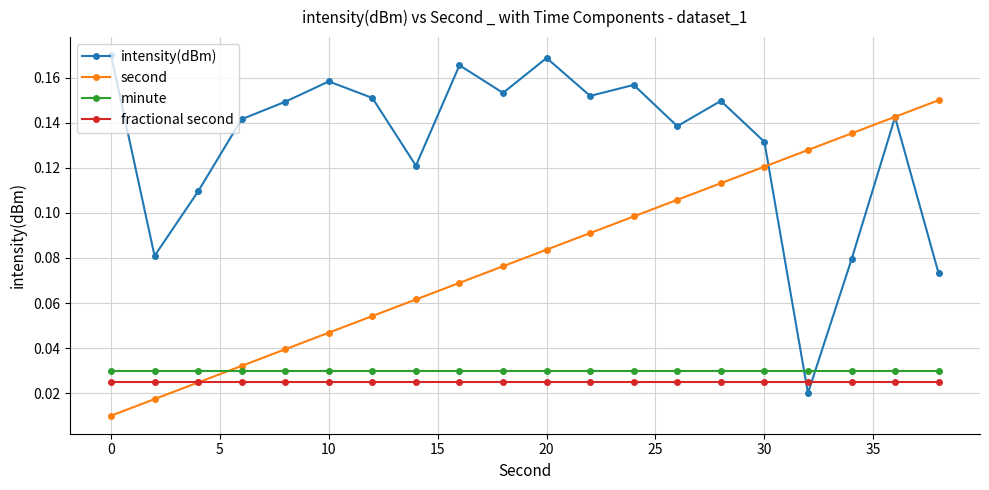

Which series has the largest total across all categories?

intensity(dBm)